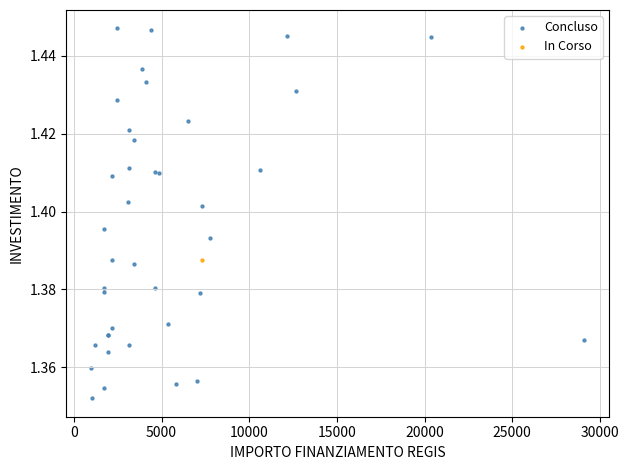

What are all the series names shown in the legend?

Concluso, In Corso